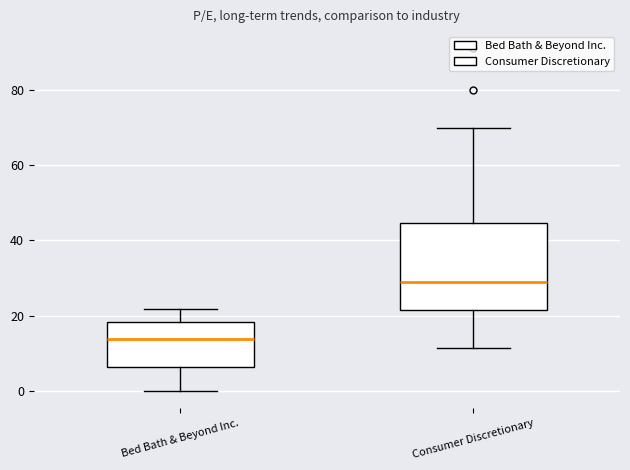

Reading left to right, transcribe this box plot: for each box, give where its median line is, the range the box spans, and where its two whiskers end, as read against the y-axis. The values are not printed on the chart, so give them approximately, as read against the axis.

Bed Bath & Beyond Inc.: median 14, box 6 to 18, whiskers 0 to 22
Consumer Discretionary: median 28, box 22 to 44, whiskers 12 to 70